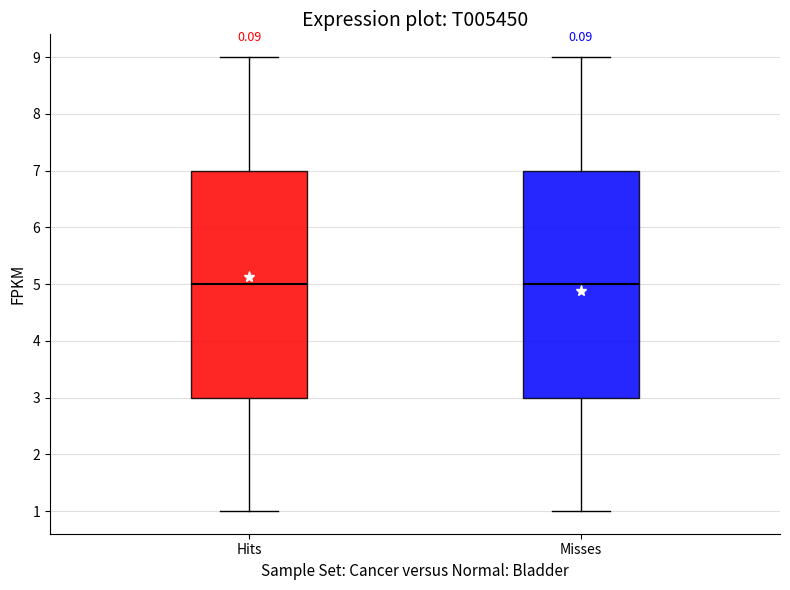

Reading left to right, read every box against the y-axis: the position of its median line, the range the box covers, and the ends of its whiskers. The values are not printed on the chart, so give them approximately, as read against the axis.

Hits: median 5, box 3 to 7, whiskers 1 to 9
Misses: median 5, box 3 to 7, whiskers 1 to 9